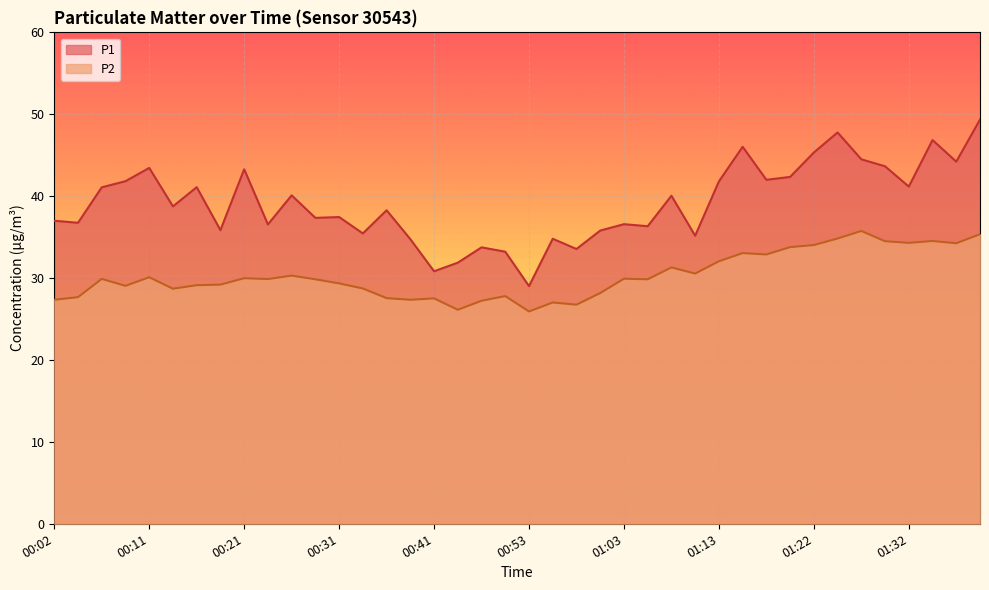

In P1, how many points are lower than both neighbors (excluding endpoints)?

14